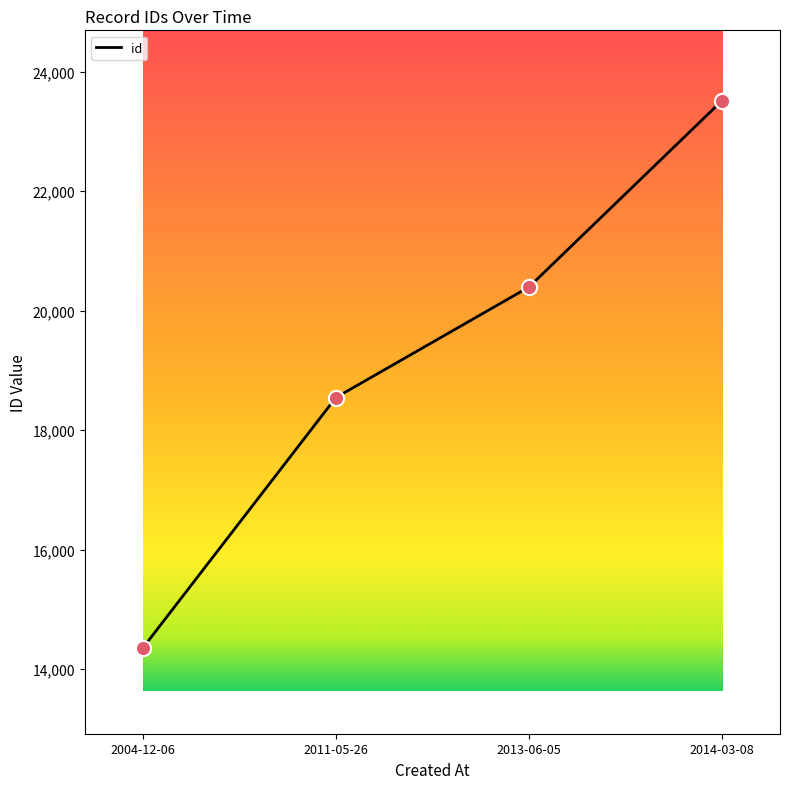

What is the change in value from 2004-12-06 to 2013-06-05?

+6042